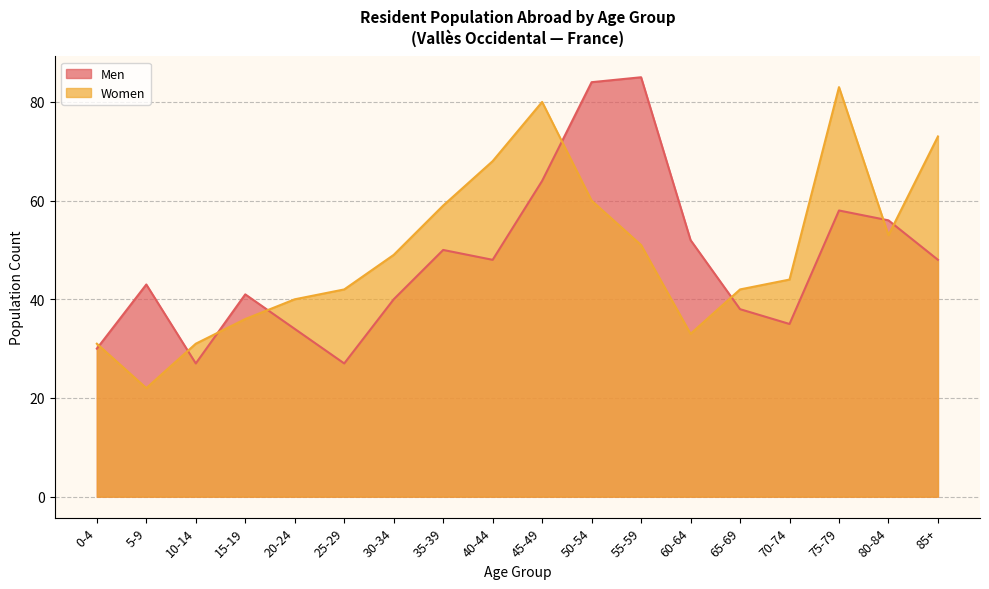

True or false: Men has a value of 47 at 20-24.

False